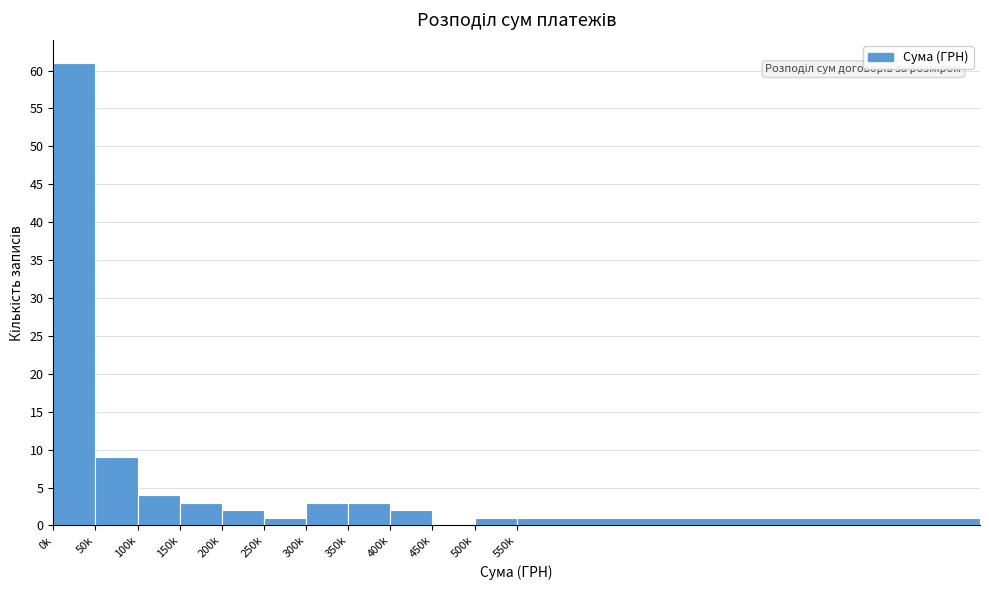

Reading right to left, extract all data points from this chart.

550k=1	500k=1	450k=0	400k=2	350k=3	300k=3	250k=1	200k=2	150k=3	100k=4	50k=9	0k=61